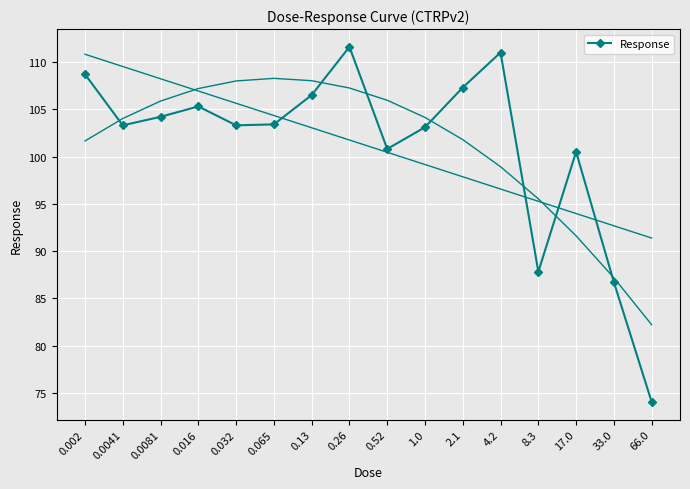

Approximately how many times larger is the value at 0.016 compared to 33.0?

1.2